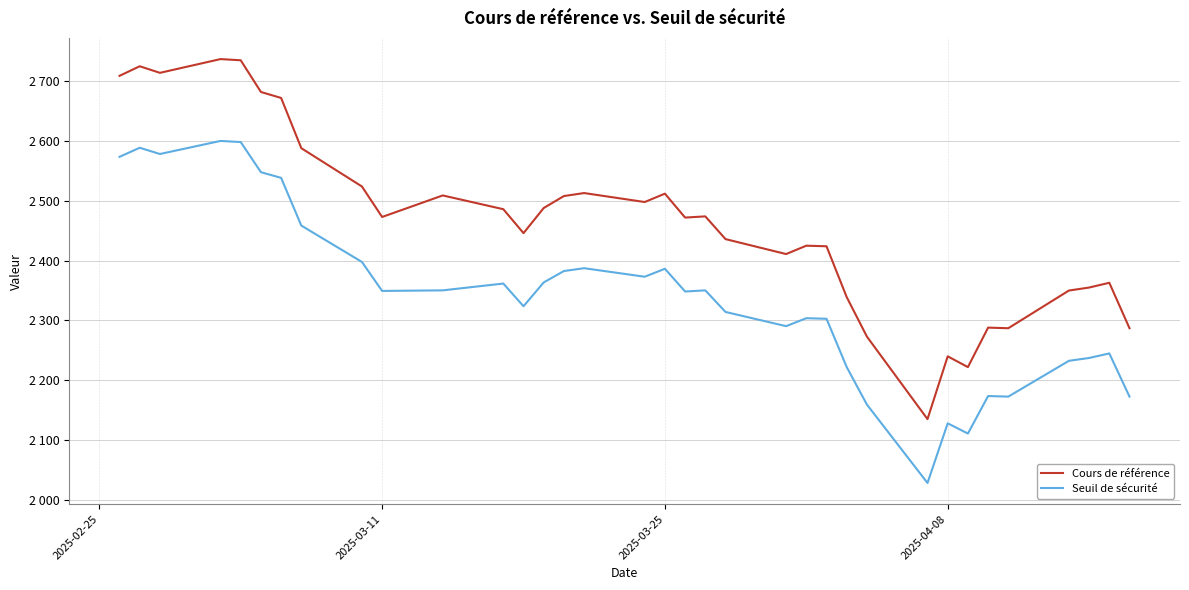

What is the difference between the maximum and minimum values in the Seuil de sécurité series?

571.9